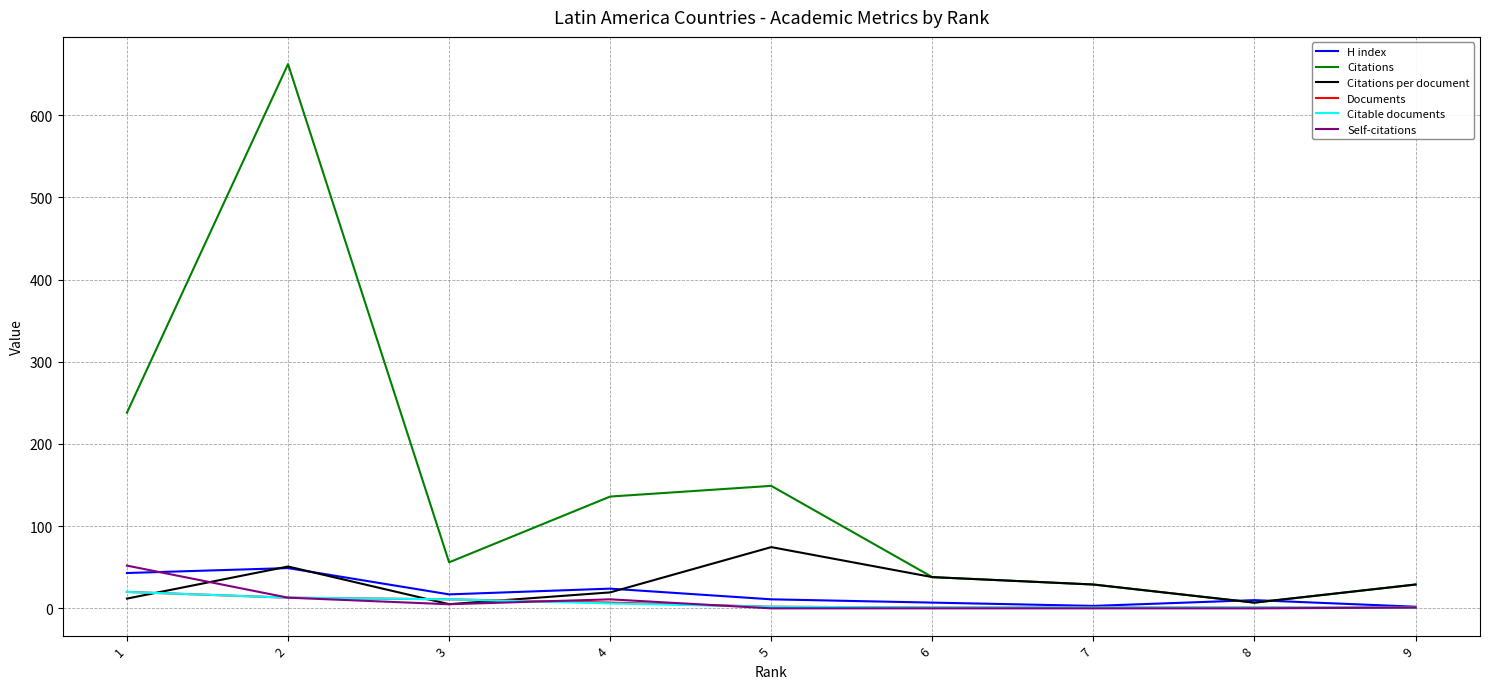

Which series changed the most between 2 and 7?

Citations